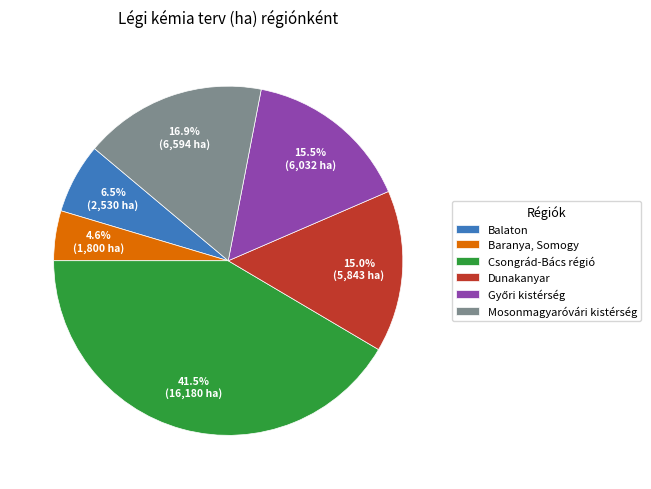

Does Balaton represent more than half of the total?

No